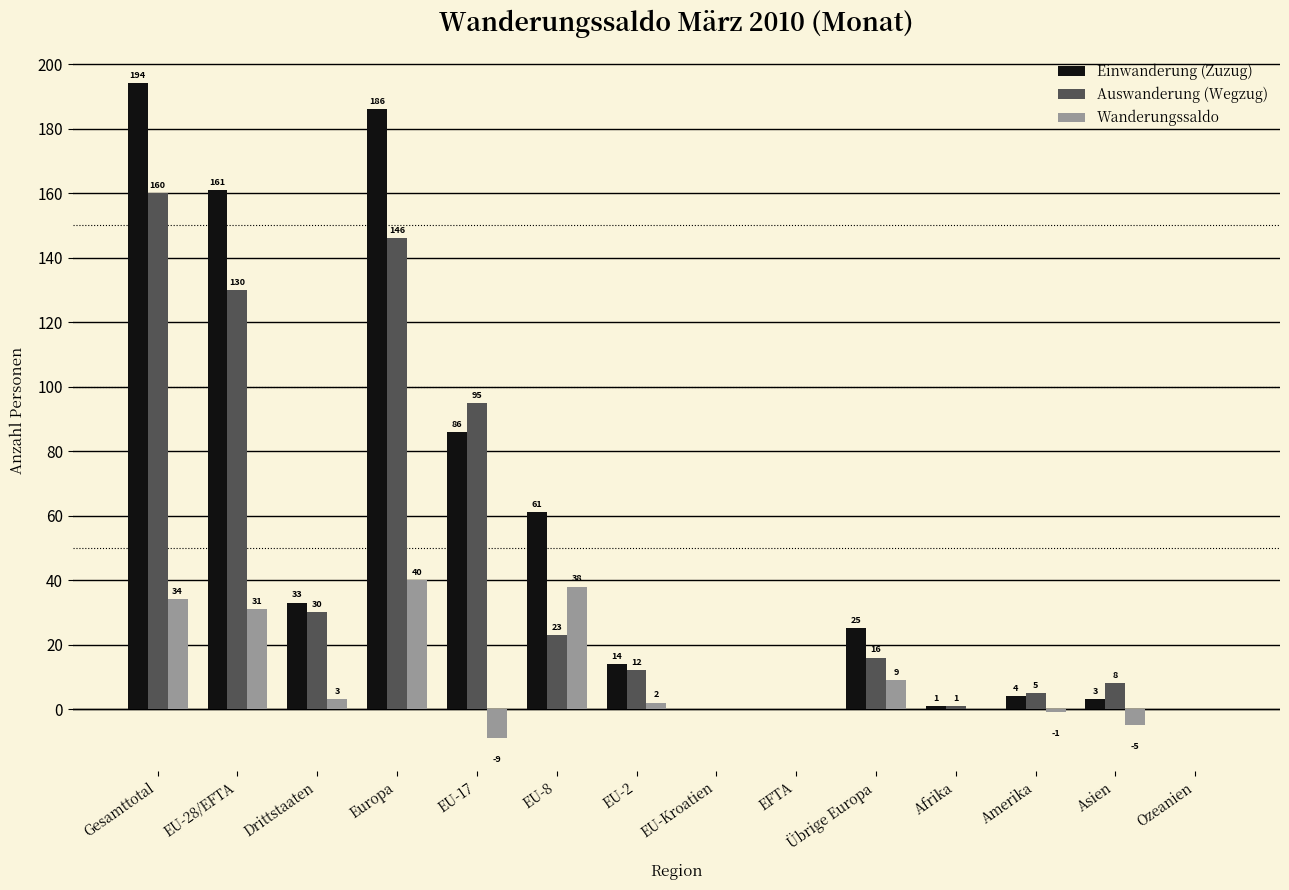

Count the number of categories in the chart.

14